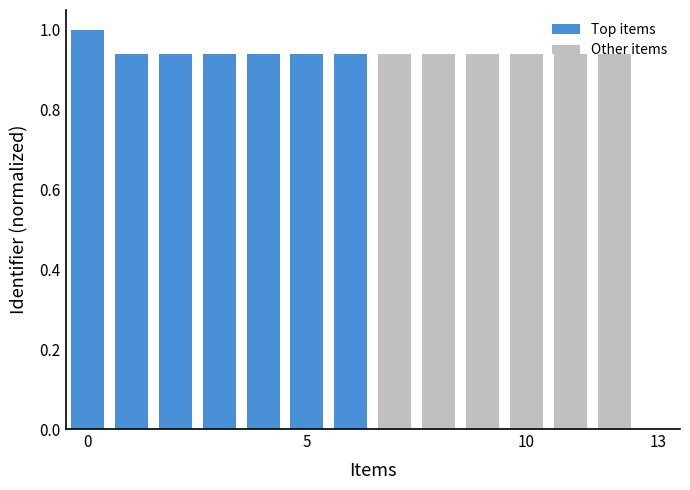

How many values exceed 0?

13